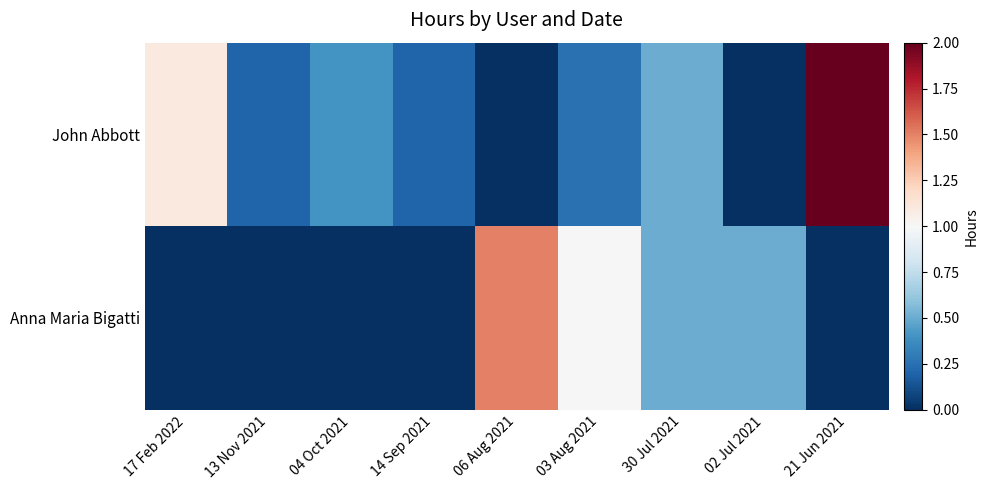

Which has a higher value, 04 Oct 2021 or 14 Sep 2021?

04 Oct 2021